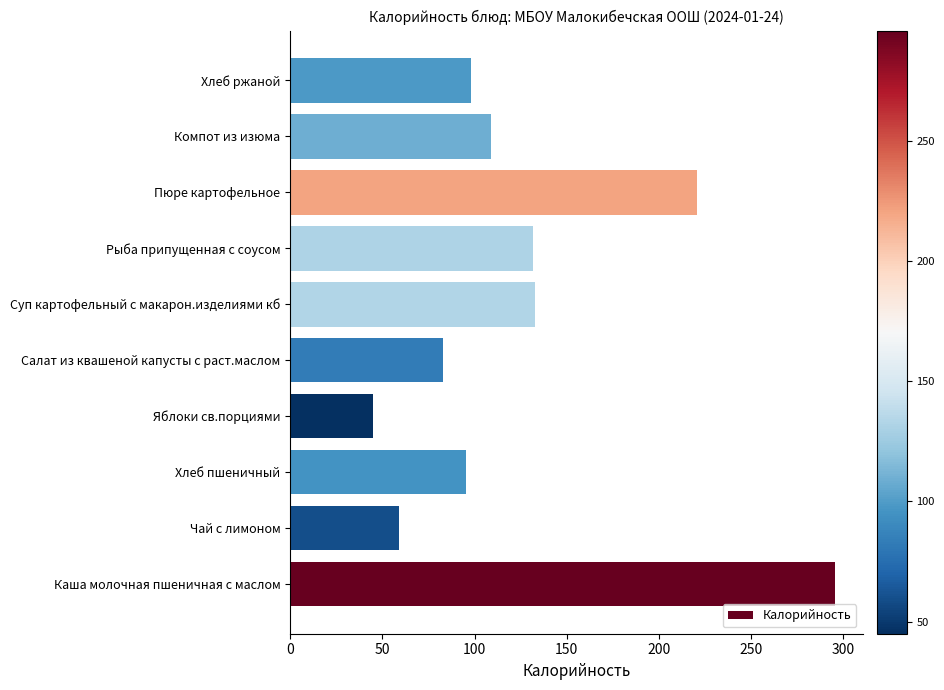

What is the sum of all values?

1269.5